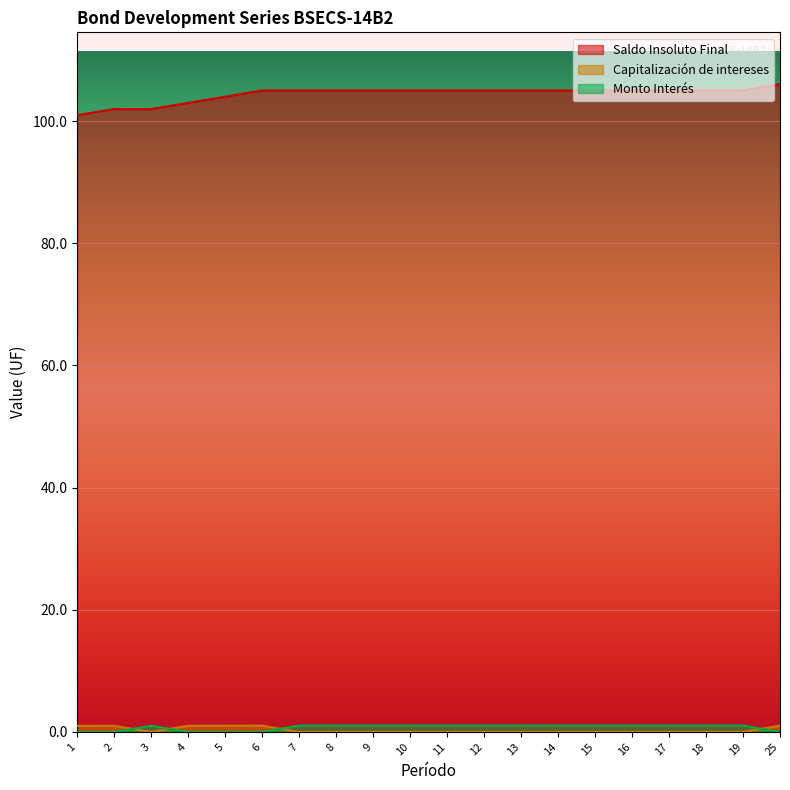

Is it true that Monto Interés equals 0.0 at 2?

True